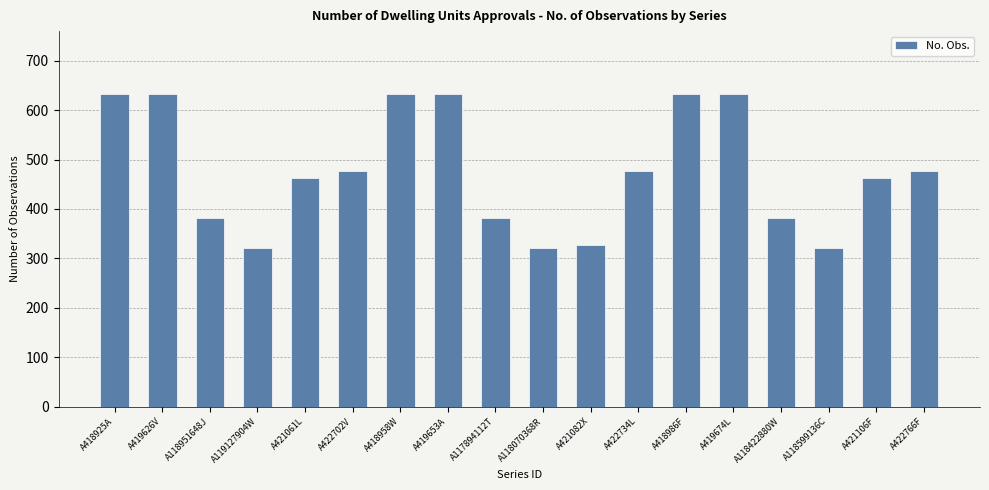

What is the sum of all values?

8588